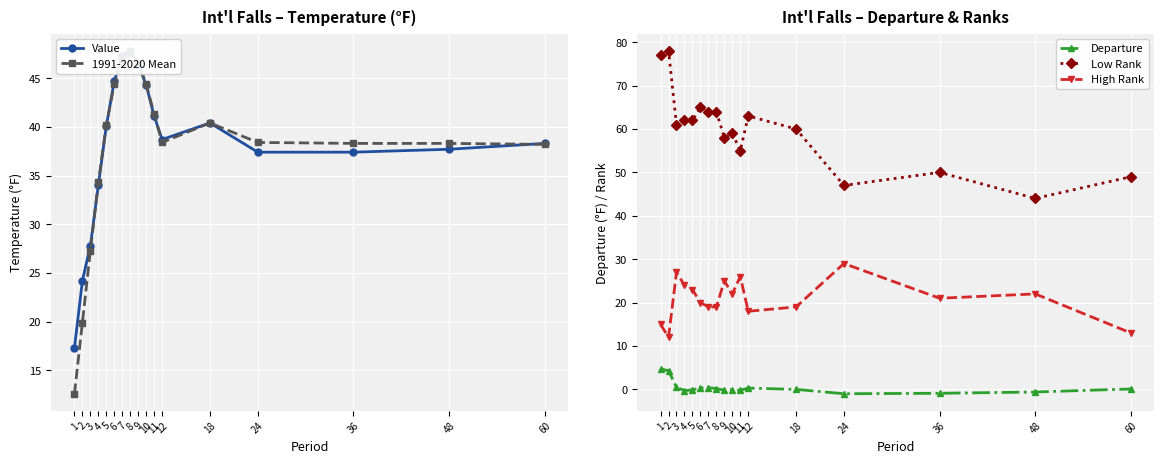

Reading left to right, transcribe all the data shown in this chart.

Value: 1=17.3	2=24.2	3=27.8	4=34.0	5=40.1	6=44.7	7=47.3	8=47.8	9=46.4	10=44.3	11=41.1	12=38.7	18=40.4	24=37.4	36=37.4	48=37.7	60=38.3
1991-2020 Mean: 1=12.6	2=19.9	3=27.3	4=34.3	5=40.2	6=44.4	7=46.9	8=47.6	9=46.6	10=44.4	11=41.3	12=38.4	18=40.4	24=38.4	36=38.3	48=38.3	60=38.2
Departure: 1=4.7	2=4.3	3=0.5	4=-0.3	5=-0.1	6=0.3	7=0.4	8=0.2	9=-0.2	10=-0.1	11=-0.2	12=0.3	18=0.0	24=-1.0	36=-0.9	48=-0.6	60=0.1
Low Rank: 1=77.0	2=78.0	3=61.0	4=62.0	5=62.0	6=65.0	7=64.0	8=64.0	9=58.0	10=59.0	11=55.0	12=63.0	18=60.0	24=47.0	36=50.0	48=44.0	60=49.0
High Rank: 1=15.0	2=12.0	3=27.0	4=24.0	5=23.0	6=20.0	7=19.0	8=19.0	9=25.0	10=22.0	11=26.0	12=18.0	18=19.0	24=29.0	36=21.0	48=22.0	60=13.0